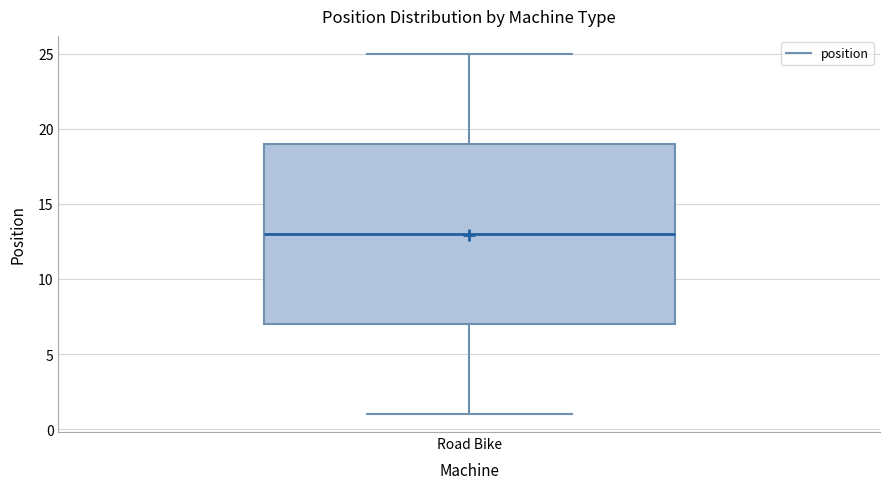

Where is the upper edge of the box for Road Bike on the y-axis? The values are not printed on the chart, so give them approximately, as read against the axis.

19